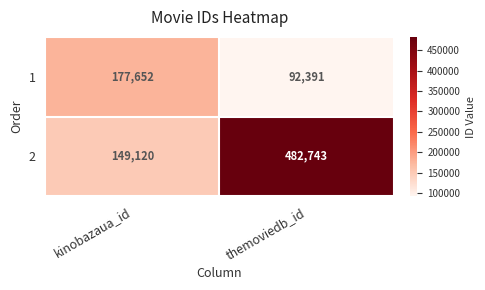

Reading left to right, list all the values displayed in this chart.

1: kinobazaua_id=177652	themoviedb_id=92391
2: kinobazaua_id=149120	themoviedb_id=482743